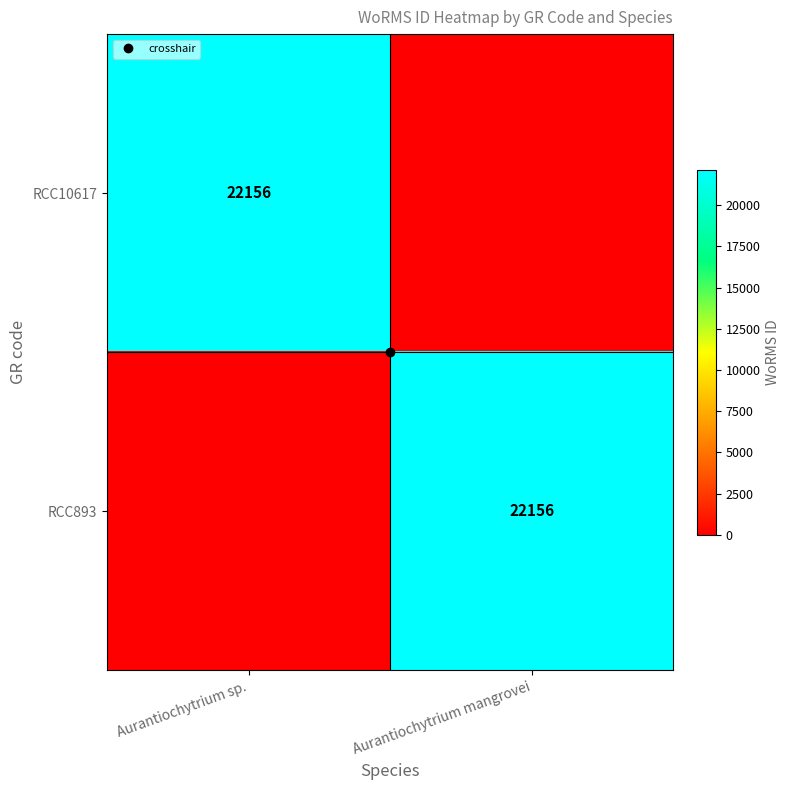

What is the maximum value for RCC893?

22156